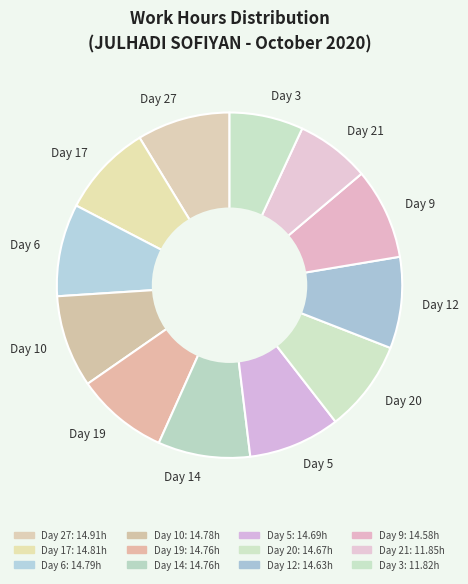

Combined, do Day 12 and Day 5 account for over 50%?

No